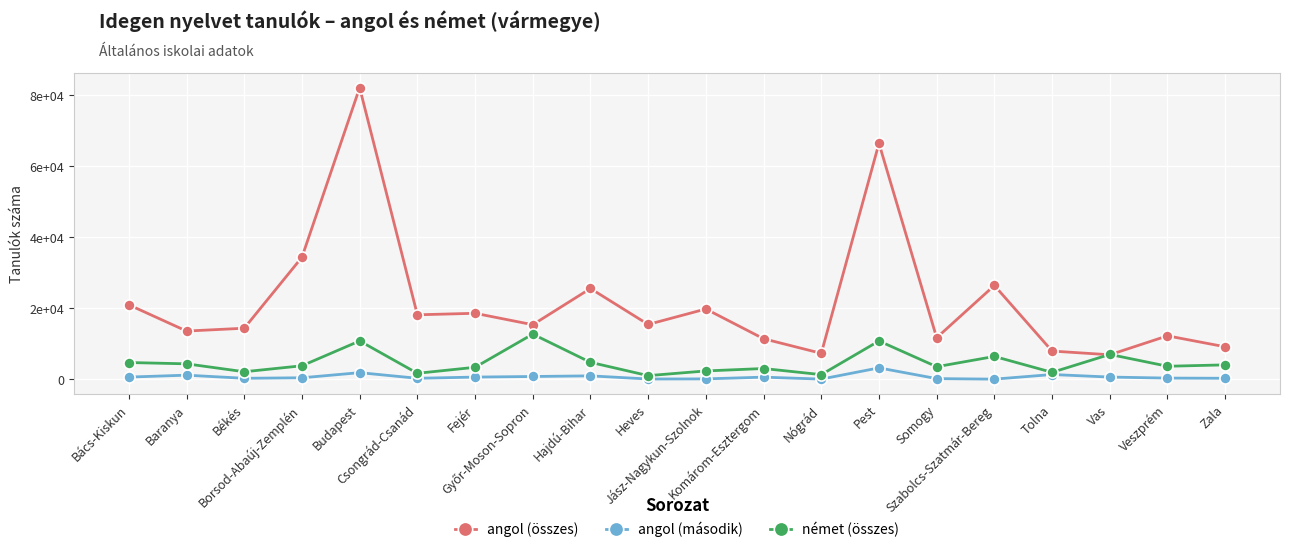

Does the chart have visible grid lines?

Yes